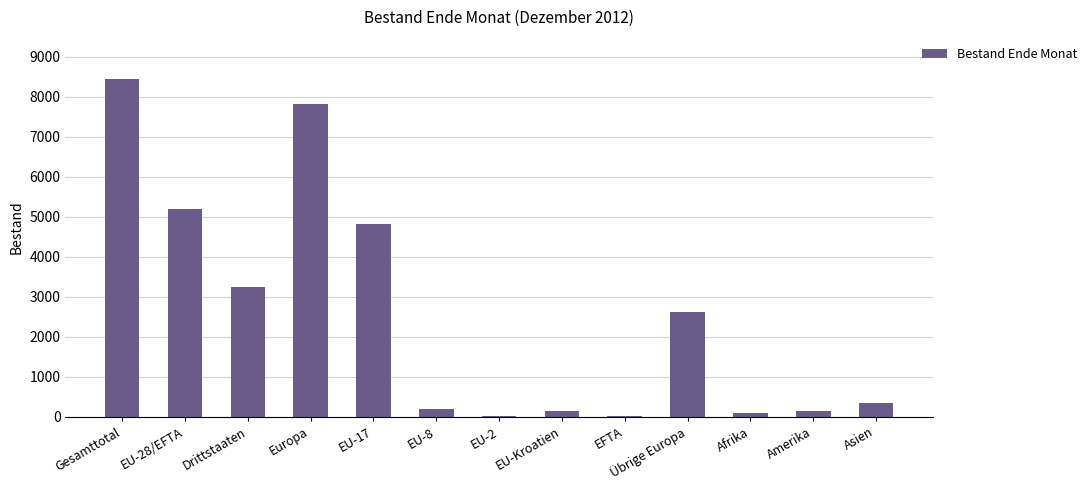

At which category does the chart reach its peak across all series?

Gesamttotal